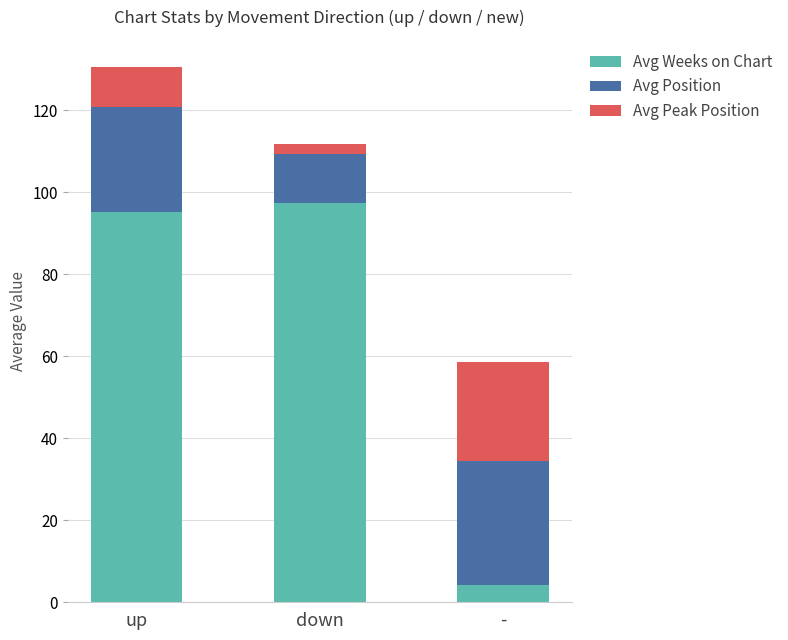

What is the total value across all series at -?

58.7